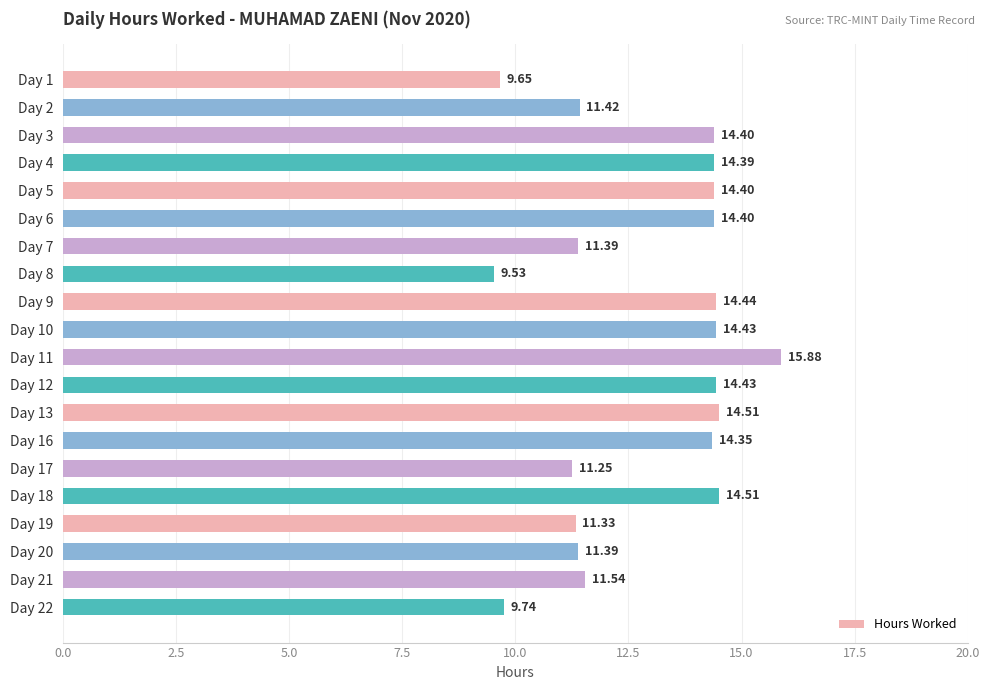

Between Day 20 and Day 3, which is larger?

Day 3